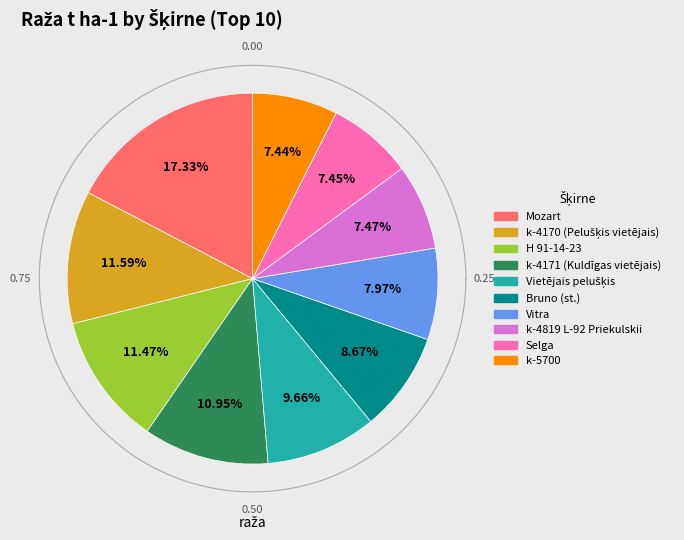

What percentage is the k-4819 L-92 Priekulskii slice, to the nearest percent?

7%